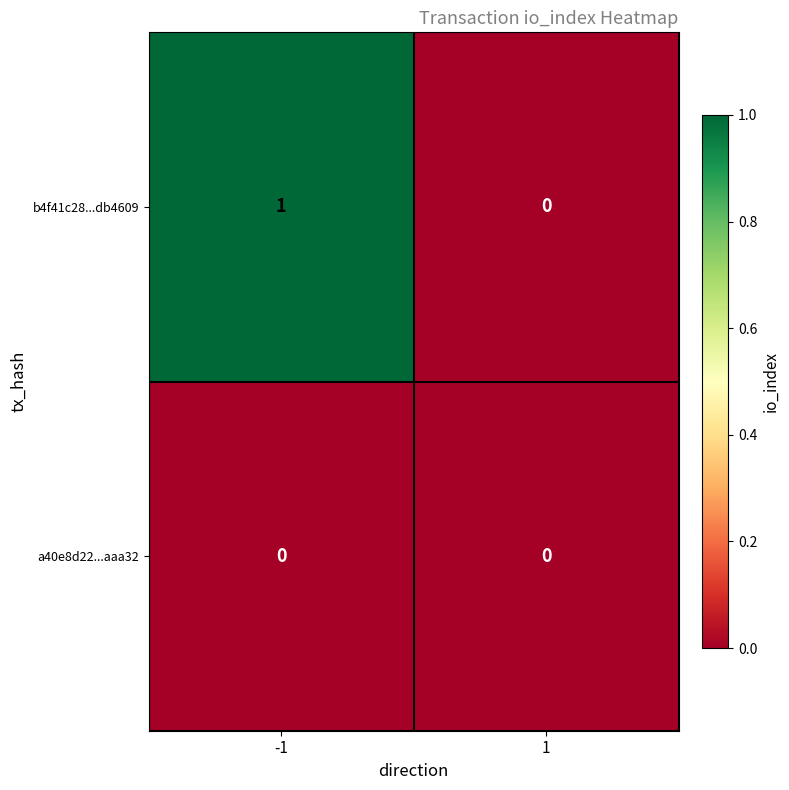

Reading left to right, extract all data points from this chart.

b4f41c28...db4609: -1=1	1=0
a40e8d22...aaa32: -1=0	1=0